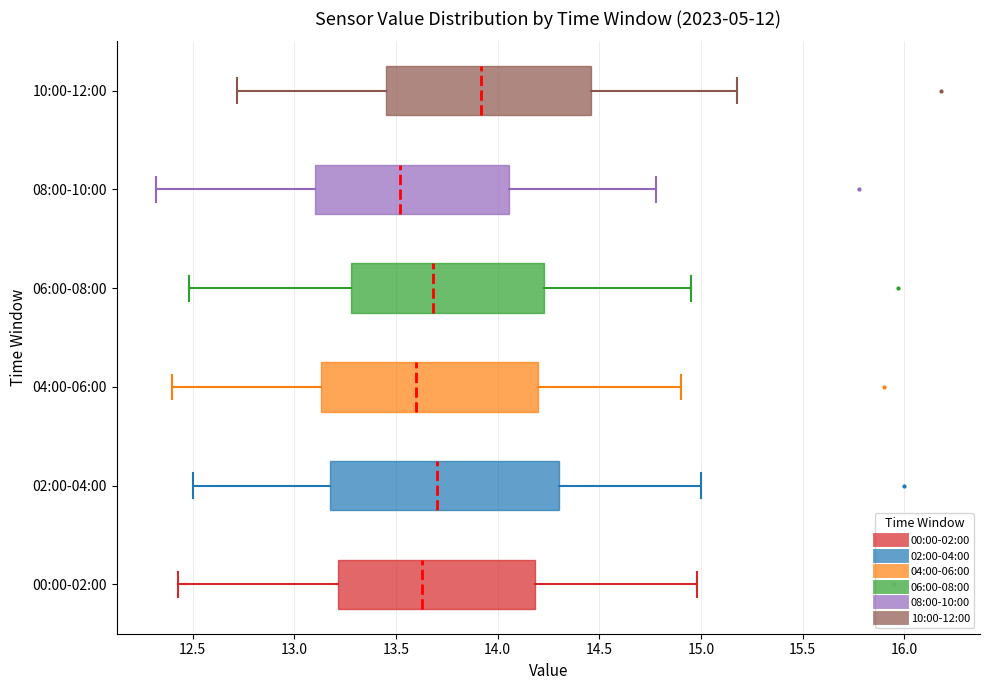

Reading bottom to top, read every box against the x-axis: the position of its median line, the range the box covers, and the ends of its whiskers. The values are not printed on the chart, so give them approximately, as read against the axis.

00:00-02:00: median 13.65, box 13.20 to 14.20, whiskers 12.45 to 15.00
02:00-04:00: median 13.70, box 13.20 to 14.30, whiskers 12.50 to 15.00
04:00-06:00: median 13.60, box 13.15 to 14.20, whiskers 12.40 to 14.90
06:00-08:00: median 13.70, box 13.30 to 14.25, whiskers 12.50 to 14.95
08:00-10:00: median 13.50, box 13.10 to 14.05, whiskers 12.30 to 14.80
10:00-12:00: median 13.90, box 13.45 to 14.45, whiskers 12.70 to 15.20